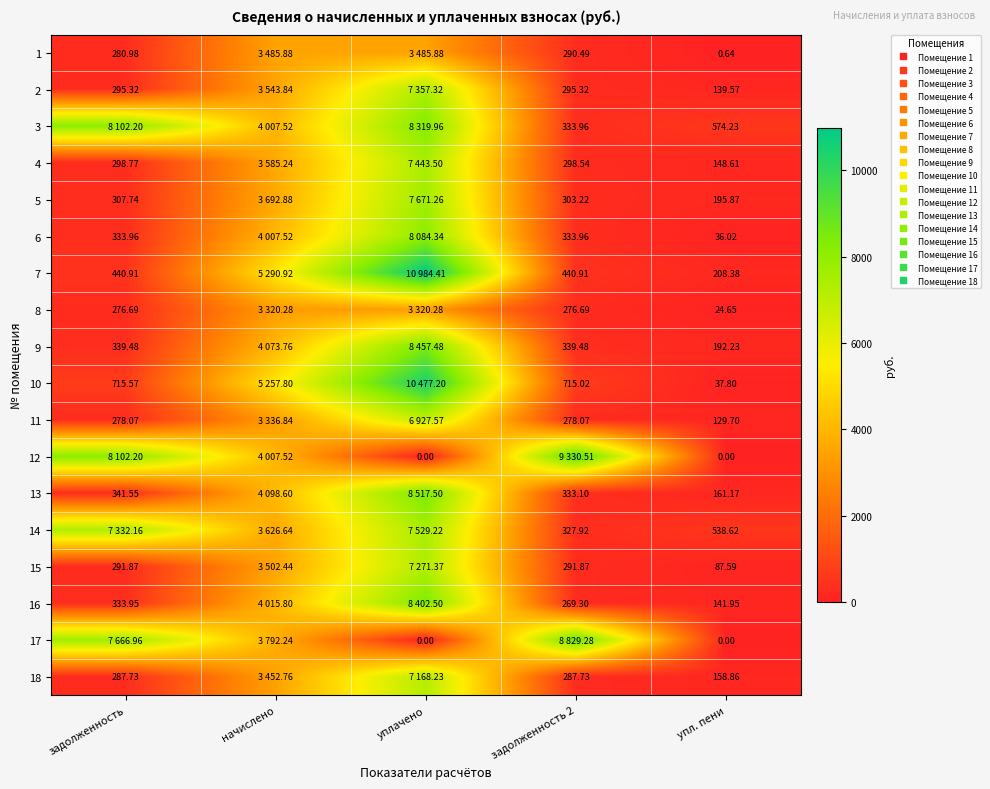

Between начислено and уплачено, which is larger?

начислено